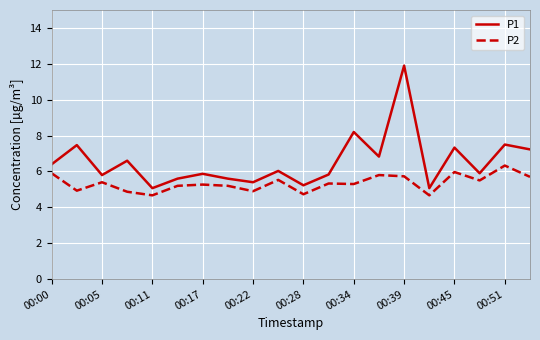

True or false: P1 and P2 cross at least once.

False